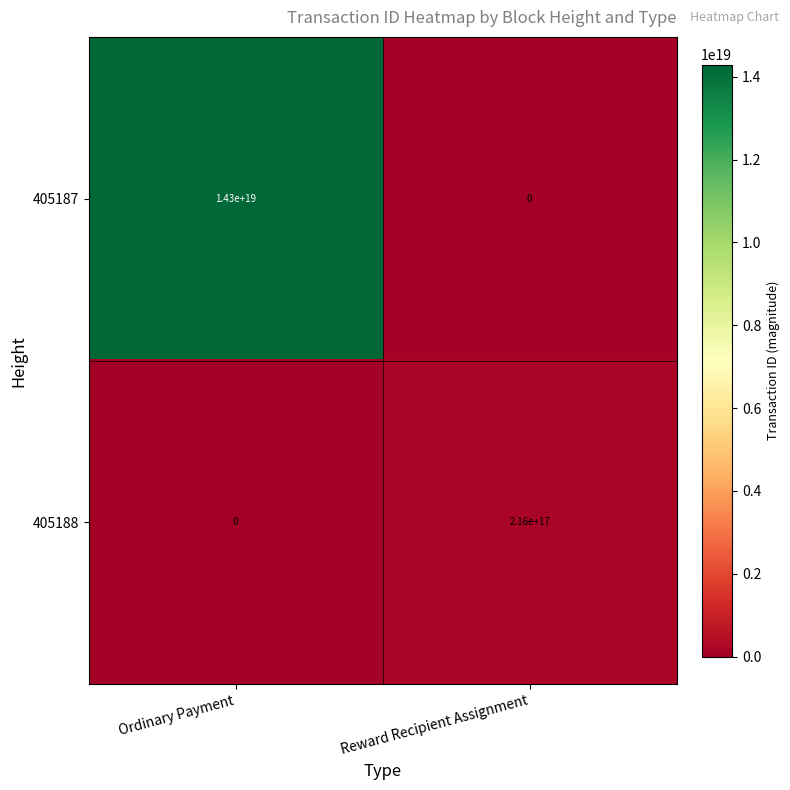

True or false: 405188 has a value of 123595659015688032 at Ordinary Payment.

False